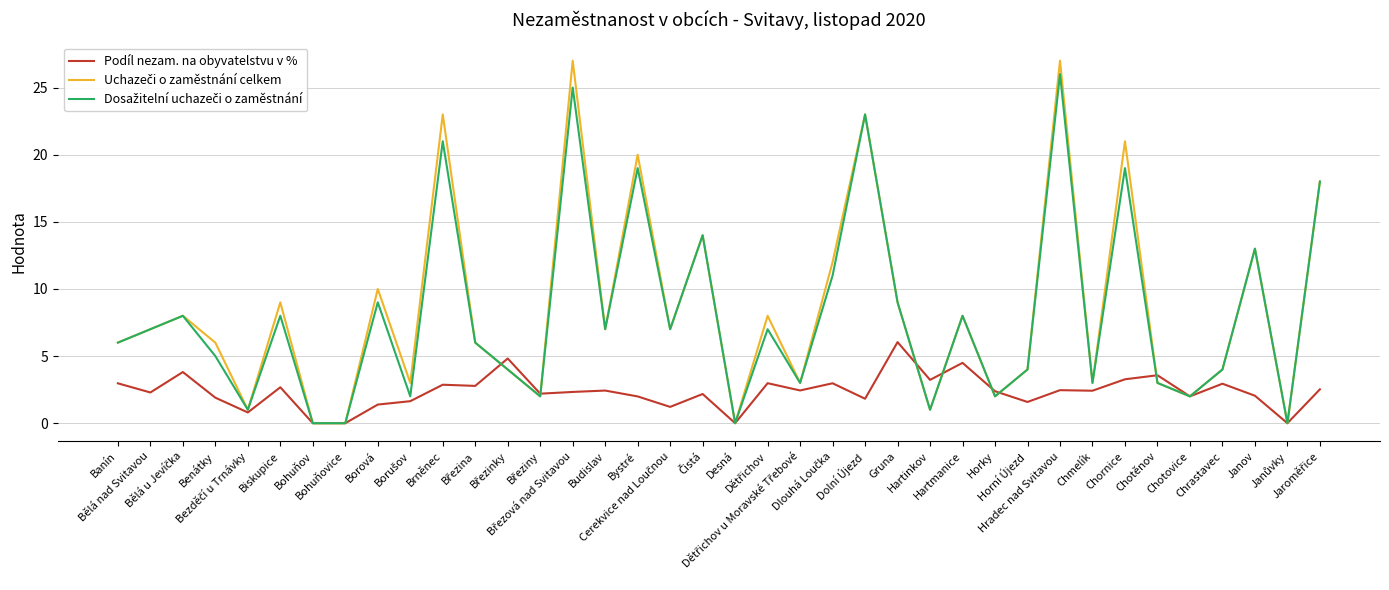

What is the greatest value displayed?

27.0